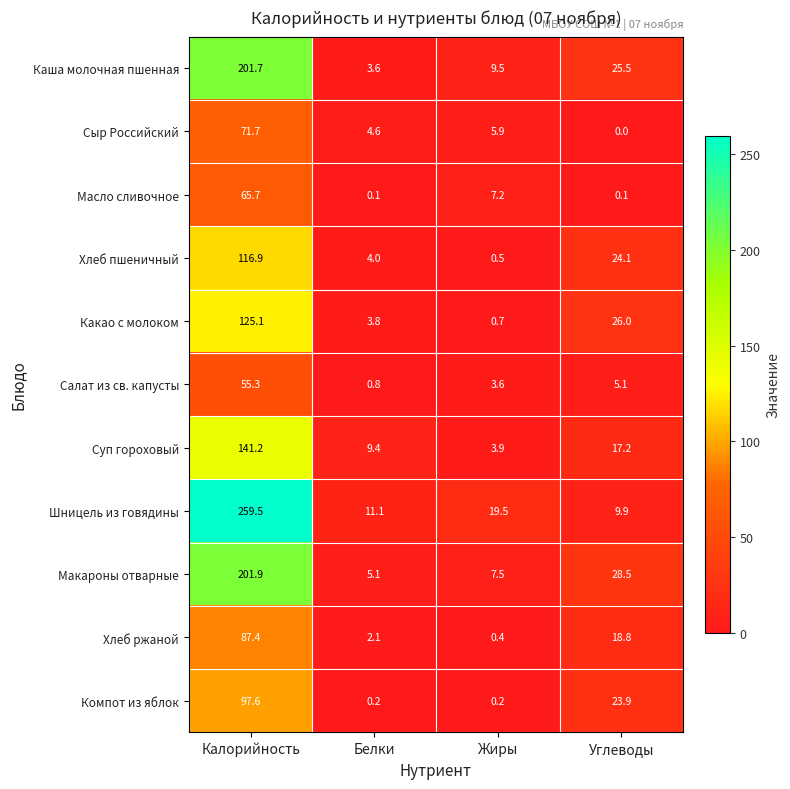

The Сыр Российский series shows 0.0 at Углеводы. True or false?

True